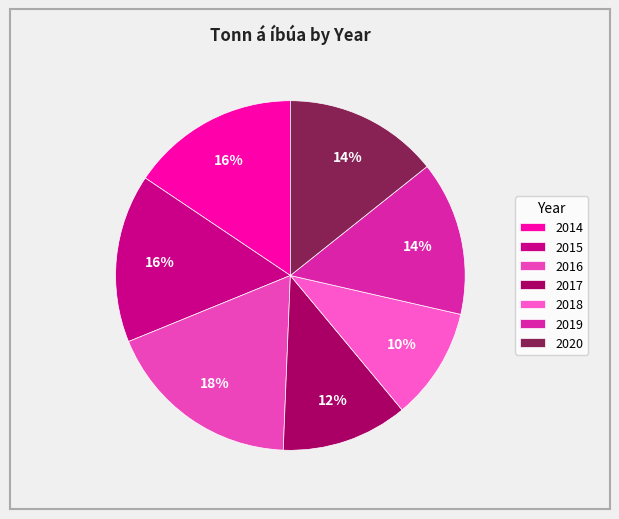

How many slices are in this pie chart?

7